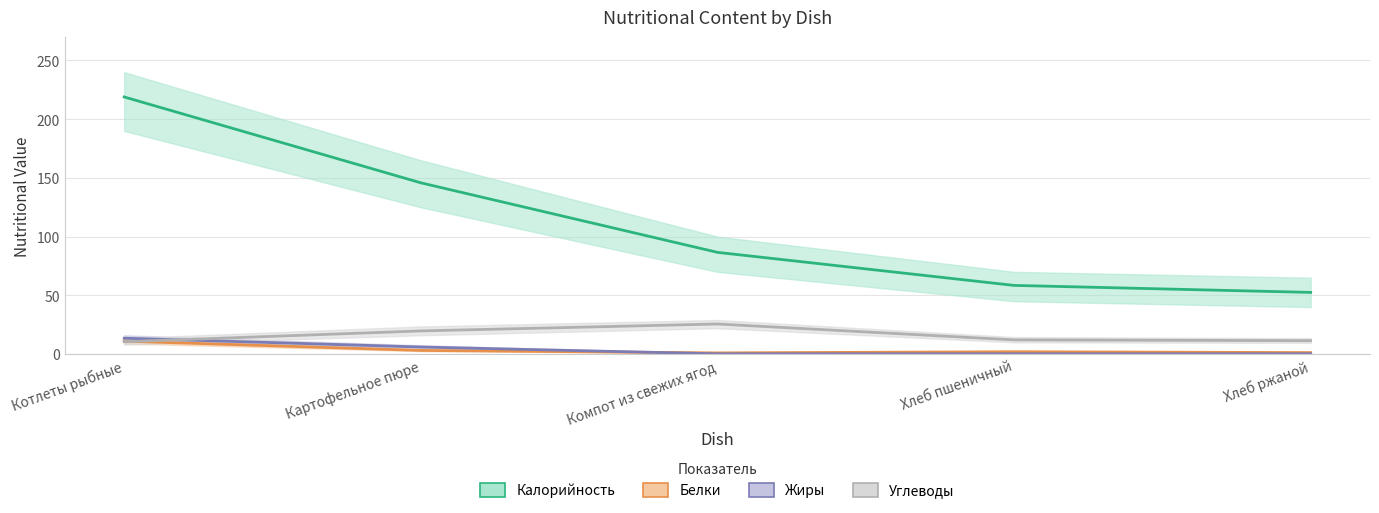

How many values in the Калорийность series exceed 86?

3